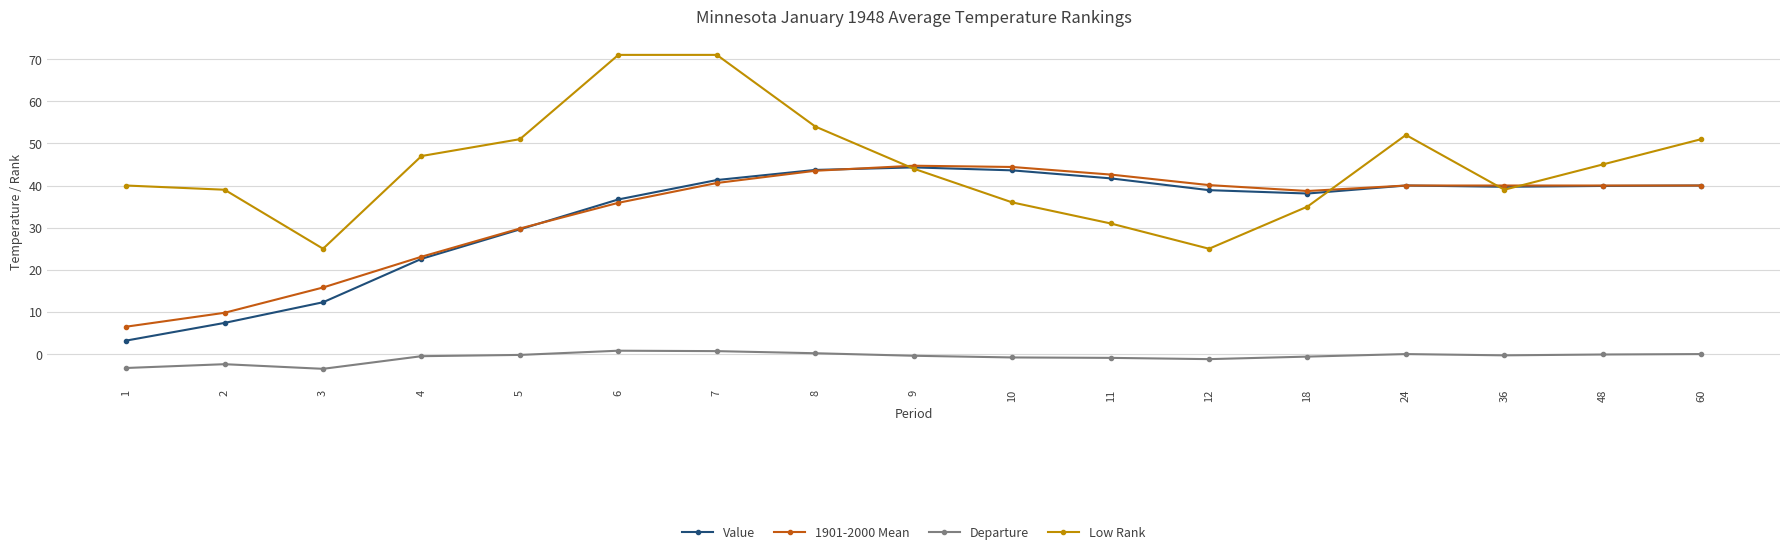

Which series changed the most between 7 and 18?

Low Rank